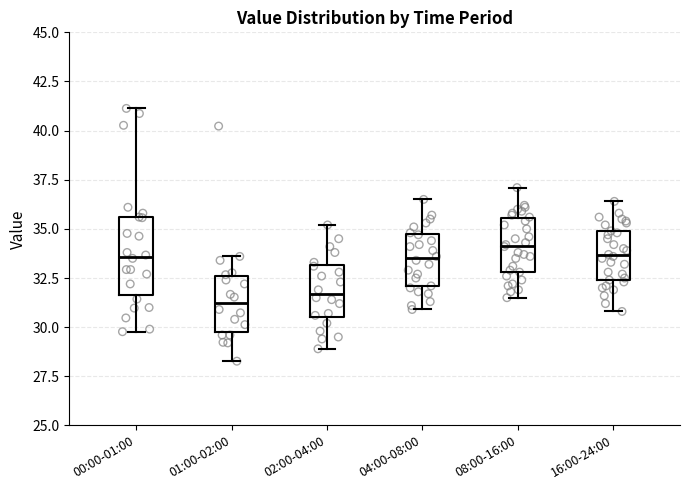

Which box is the tallest, from its lower edge to its upper edge?

00:00-01:00